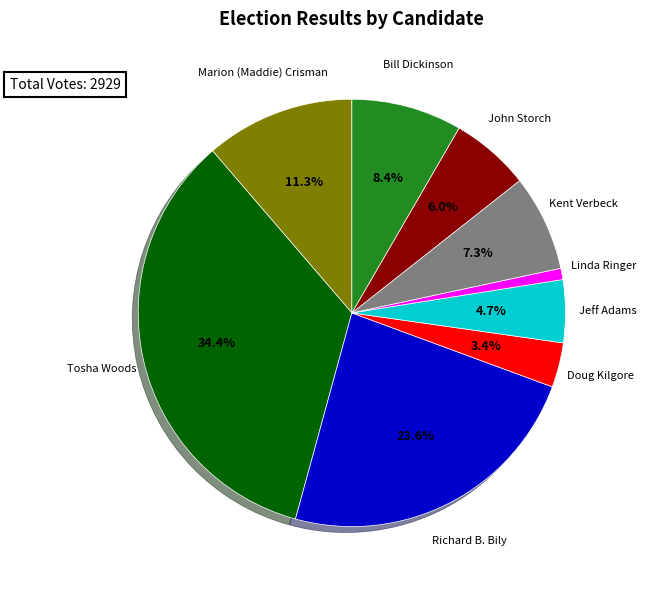

Does any single category account for the majority?

No